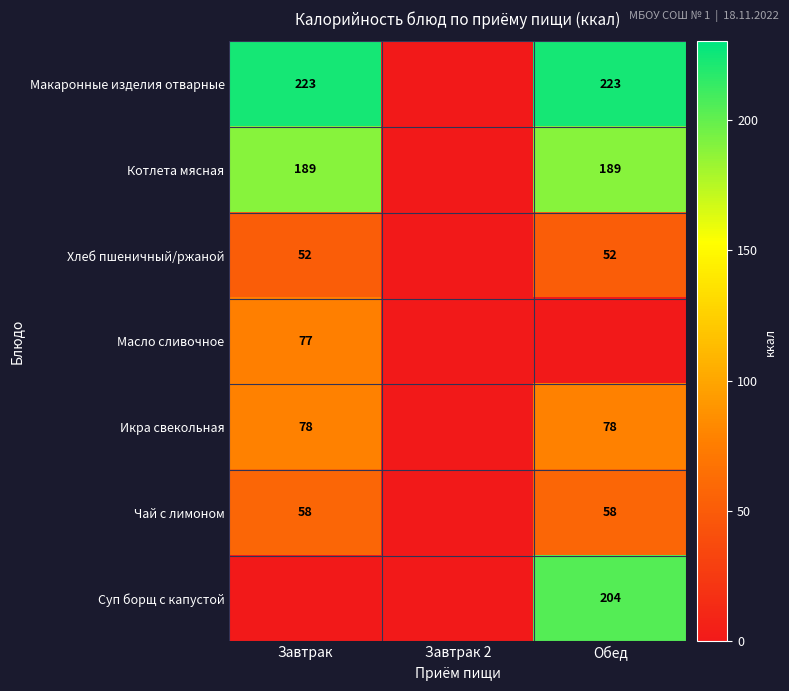

Is it true that Масло сливочное equals 52 at Завтрак?

False